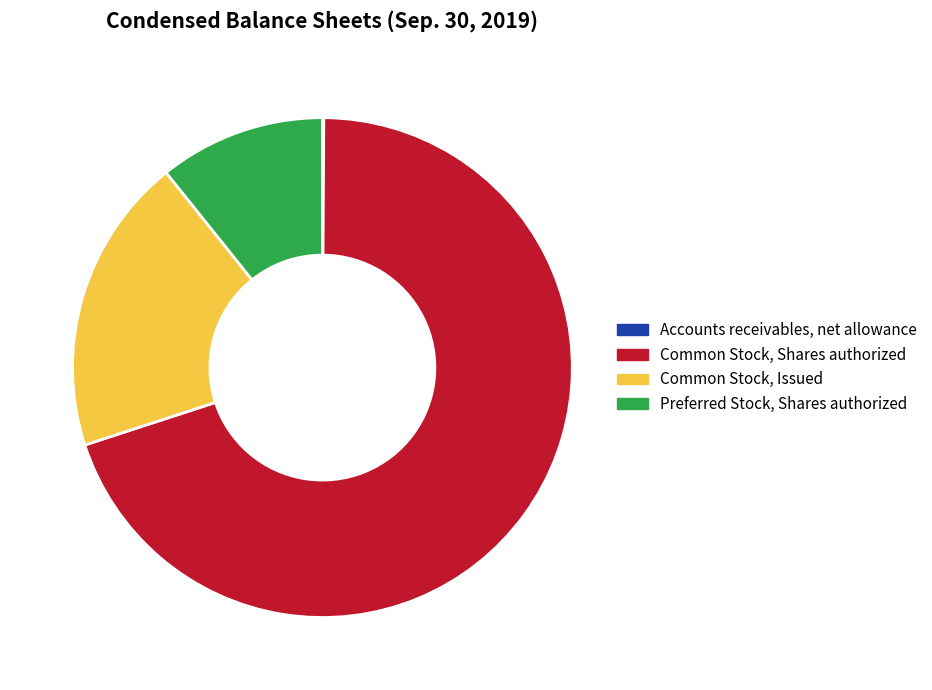

Does any single category account for the majority?

Yes